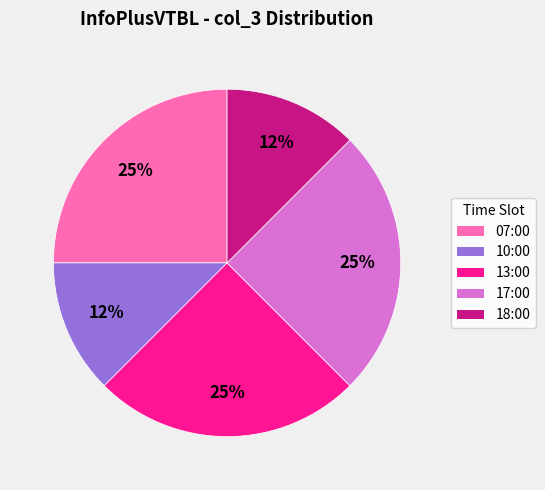

True or false: 18:00 accounts for 12% of the total.

True